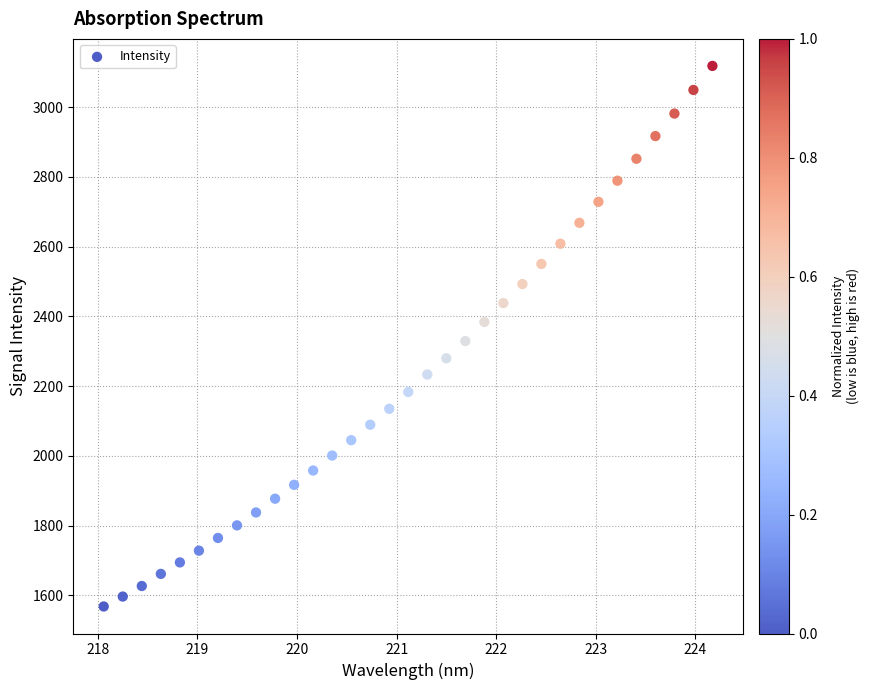

What is the range of X values (max minus min)?

6.1